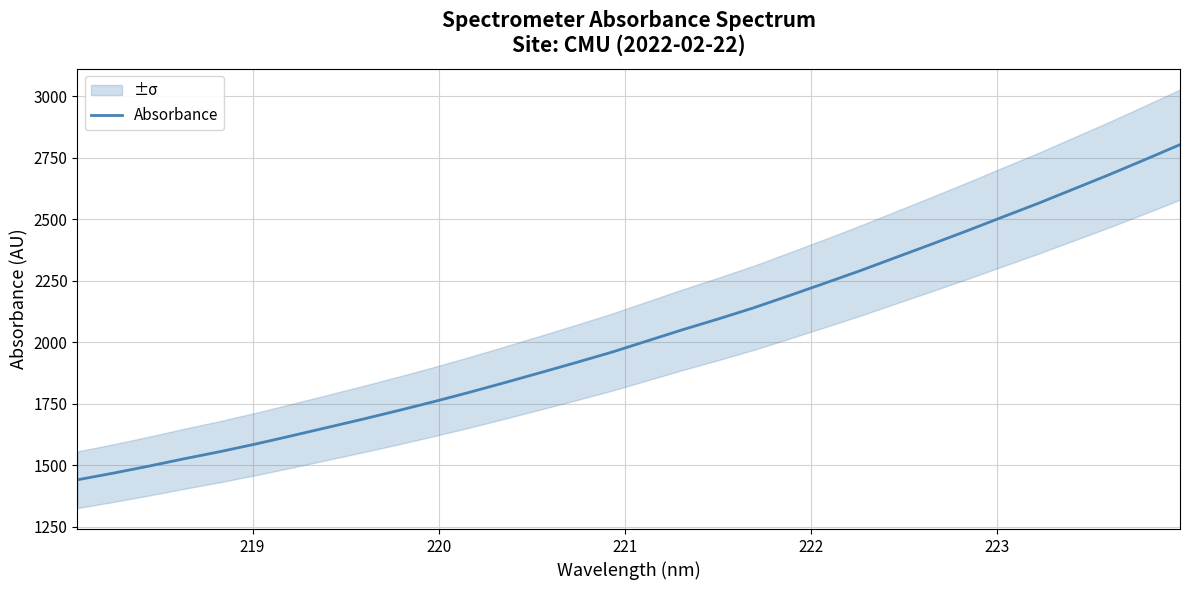

What is the maximum value for Absorbance?

2804.1